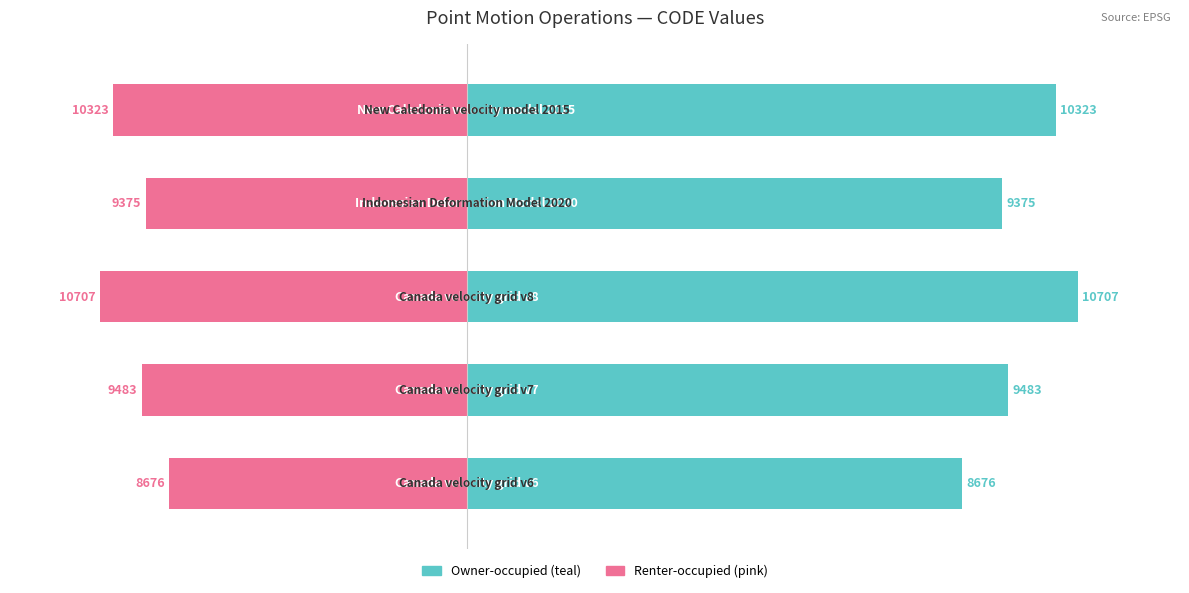

How many groups of bars are there?

5